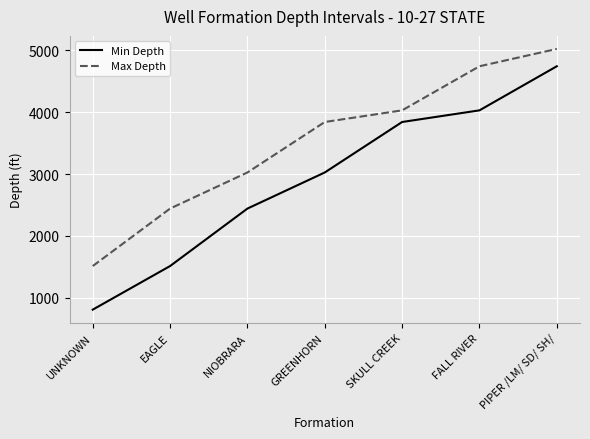

True or false: Min Depth has a value of 5726 at SKULL CREEK.

False